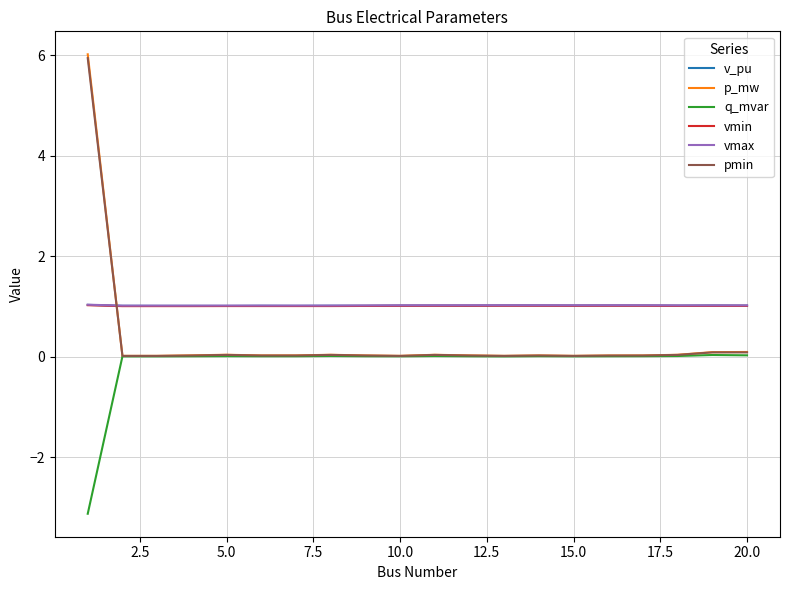

True or false: q_mvar and vmax cross at least once.

False